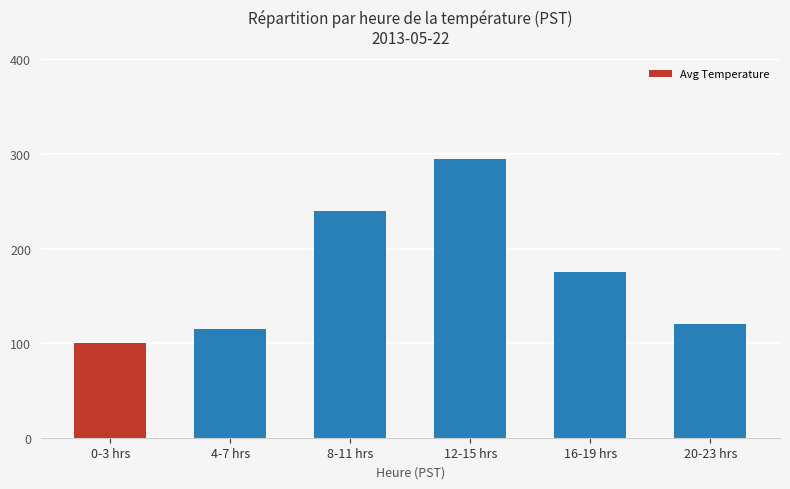

What is the sum of the values at 12-15 hrs and 0-3 hrs?

395